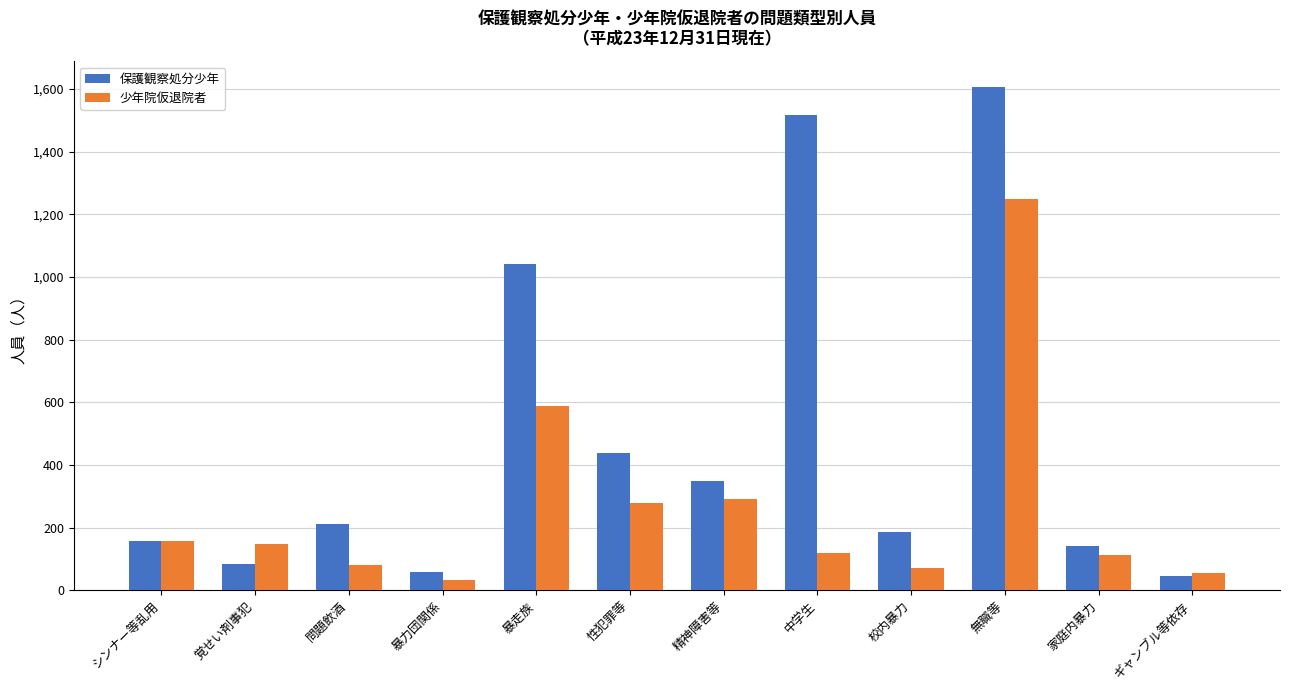

How many bars are there in each group?

2